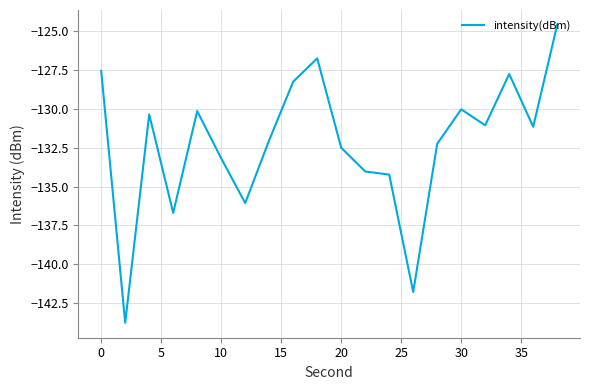

What is the greatest value displayed?

-124.6